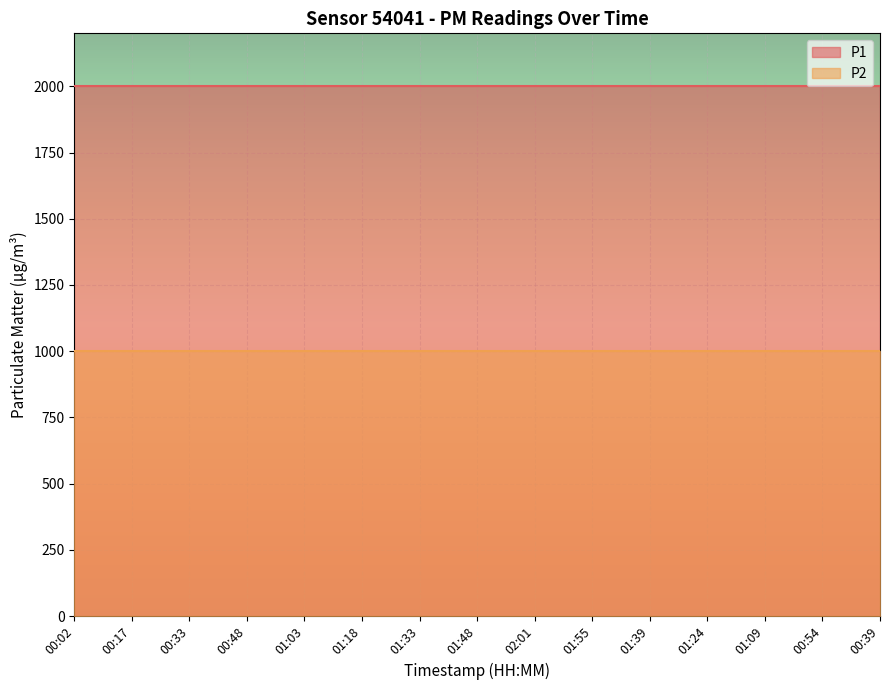

True or false: P2 has more than 1 points higher than both neighbors.

False